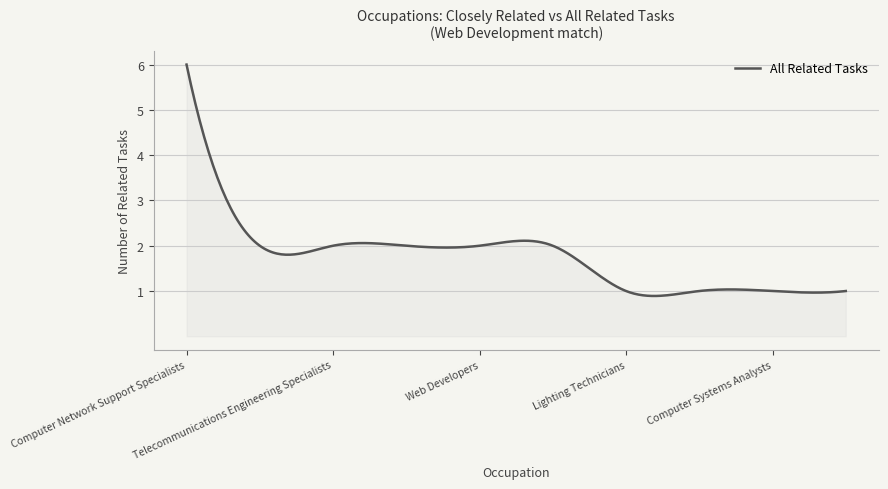

Count the number of categories in the chart.

300